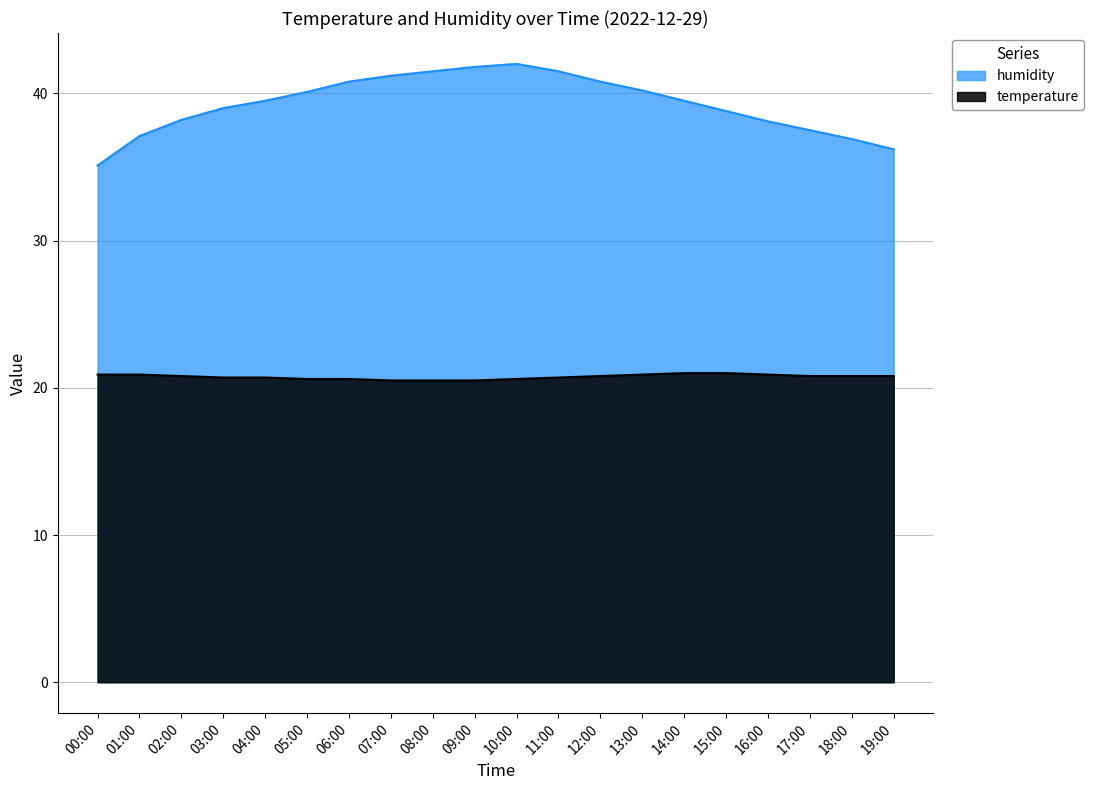

True or false: humidity and temperature cross at least once.

False